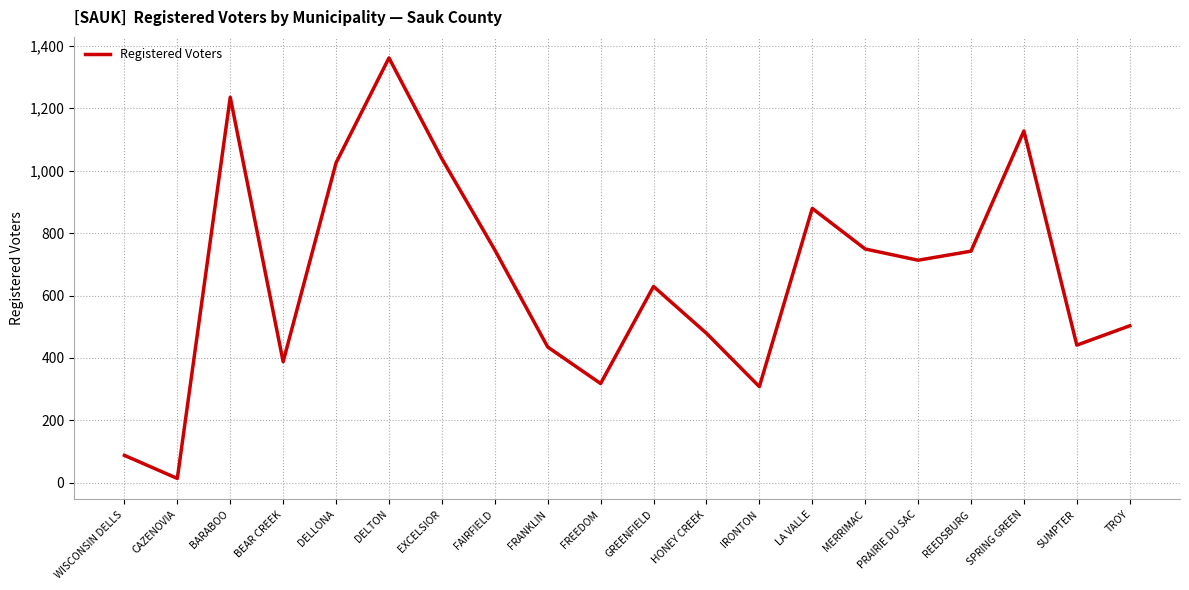

What is the greatest value displayed?

1361